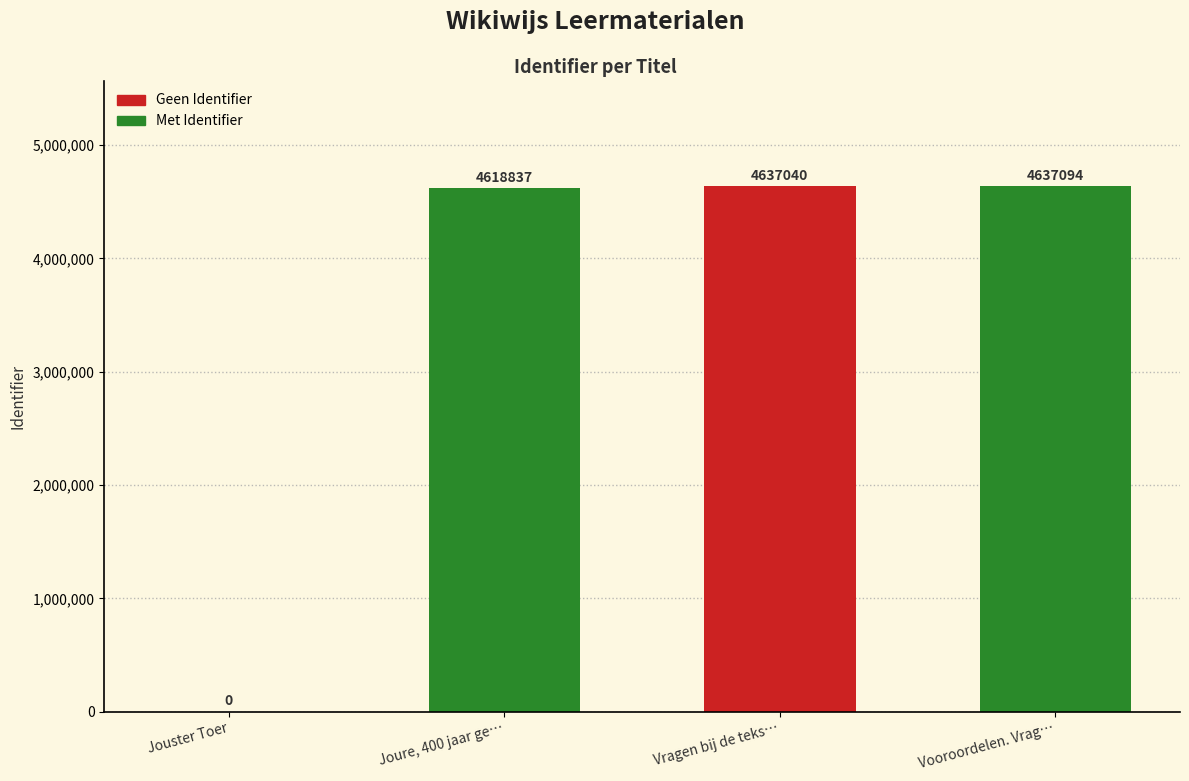

Reading left to right, what are all the values shown in this chart?

Jouster Toer=0	Joure, 400 jaar ge…=4618837	Vragen bij de teks…=4637040	Vooroordelen. Vrag…=4637094